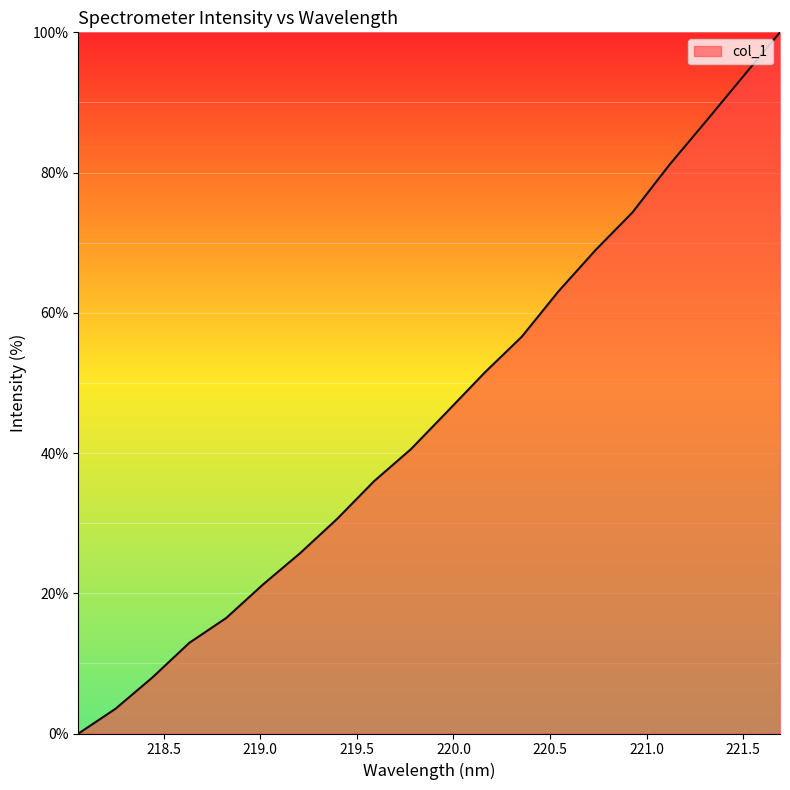

What is the greatest value displayed?

100.0